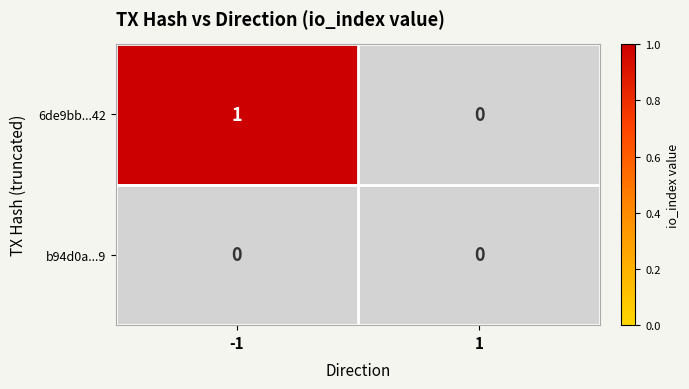

Which series has the largest range (max minus min)?

6de9bb3690014627e01a62777356e8e45be4c42